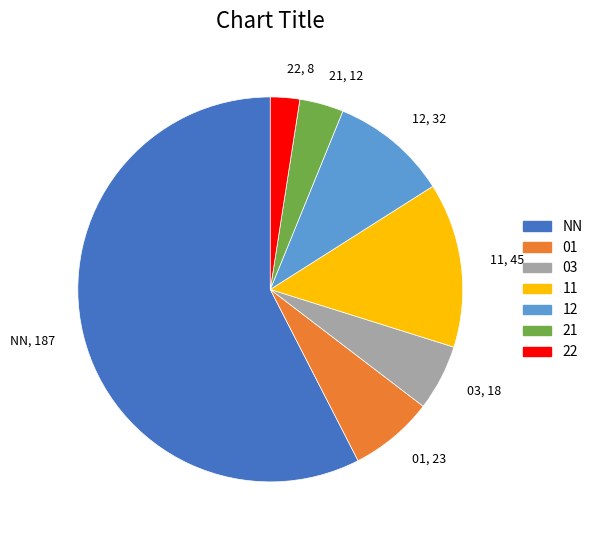

Is it true that 12 is 10% of the pie?

True